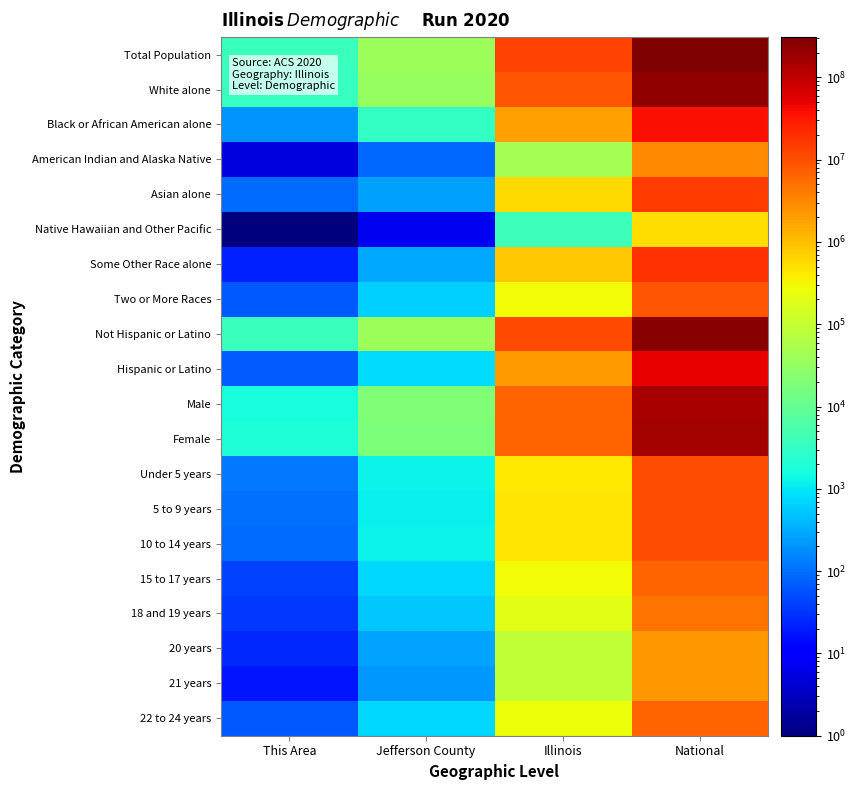

Reading left to right, what are all the values shown in this chart?

Total Population: This Area=3703	Jefferson County=38827	Illinois=12830632	National=308745538
White alone: This Area=3309	Jefferson County=34315	Illinois=9177877	National=223553265
Black or African American alone: This Area=209	Jefferson County=3251	Illinois=1866414	National=38929319
American Indian and Alaska Native: This Area=5	Jefferson County=85	Illinois=43963	National=2932248
Asian alone: This Area=91	Jefferson County=246	Illinois=586934	National=14674252
Native Hawaiian and Other Pacific: This Area=1	Jefferson County=7	Illinois=4050	National=540013
Some Other Race alone: This Area=22	Jefferson County=299	Illinois=861412	National=19107368
Two or More Races: This Area=66	Jefferson County=624	Illinois=289982	National=9009073
Not Hispanic or Latino: This Area=3632	Jefferson County=38028	Illinois=10803054	National=258267944
Hispanic or Latino: This Area=71	Jefferson County=799	Illinois=2027578	National=50477594
Male: This Area=1652	Jefferson County=19945	Illinois=6292276	National=151781326
Female: This Area=2051	Jefferson County=18882	Illinois=6538356	National=156964212
Under 5 years: This Area=118	Jefferson County=1261	Illinois=425893	National=10319427
5 to 9 years: This Area=102	Jefferson County=1173	Illinois=438556	National=10389638
10 to 14 years: This Area=93	Jefferson County=1250	Illinois=449160	National=10579862
15 to 17 years: This Area=40	Jefferson County=765	Illinois=284750	National=6656209
18 and 19 years: This Area=35	Jefferson County=562	Illinois=188986	National=4647457
20 years: This Area=26	Jefferson County=274	Illinois=92304	National=2308319
21 years: This Area=17	Jefferson County=217	Illinois=88424	National=2223198
22 to 24 years: This Area=64	Jefferson County=726	Illinois=266785	National=6482659